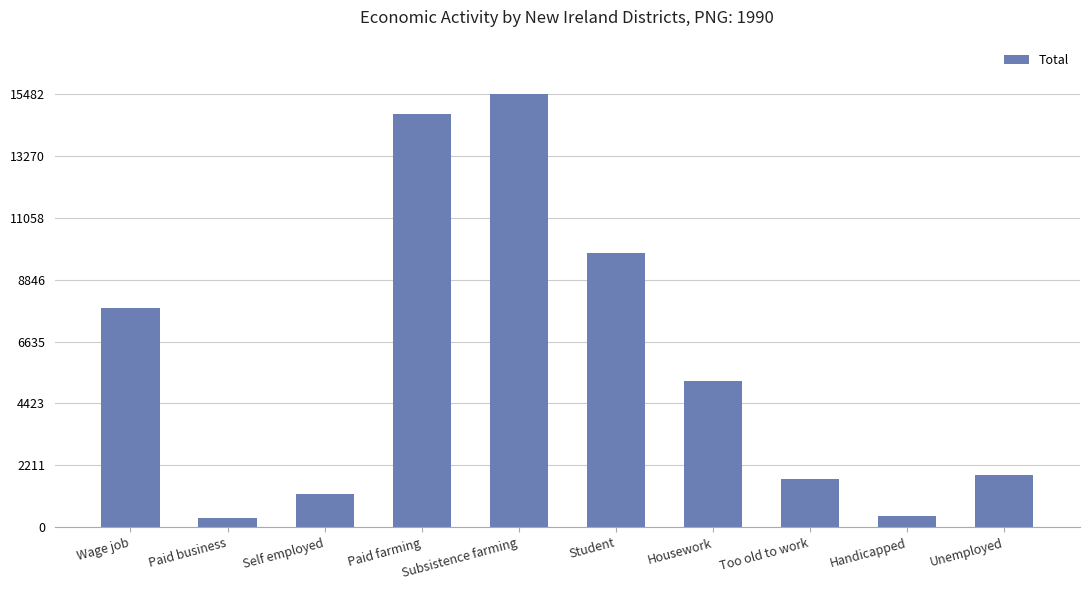

What is the smallest value displayed?

340